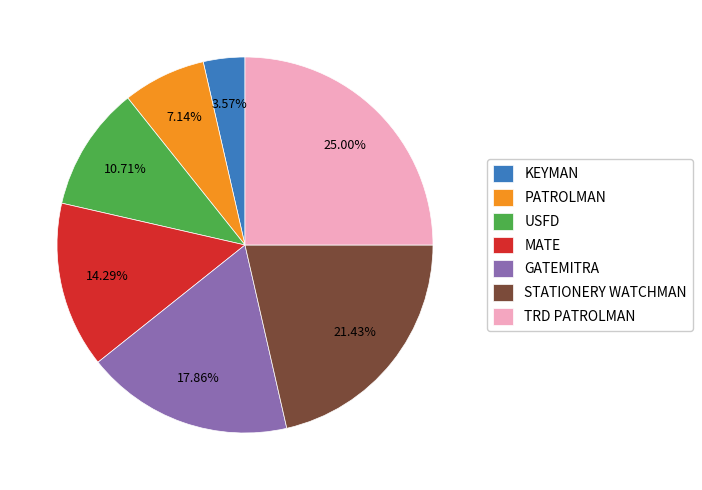

Is KEYMAN the majority of the pie?

No